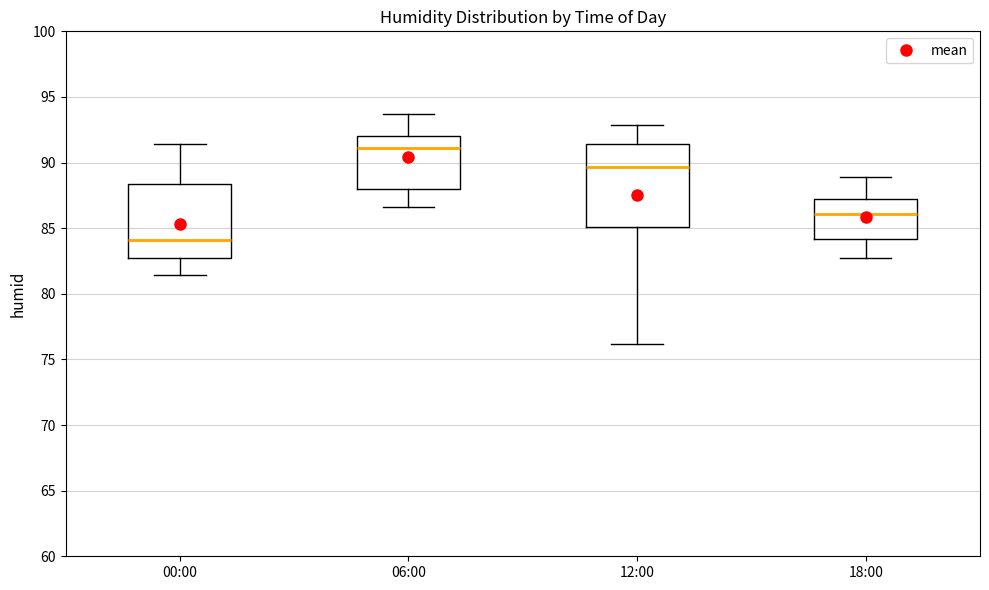

Where is the lower edge of the box for 18:00 on the y-axis? The values are not printed on the chart, so give them approximately, as read against the axis.

84.0